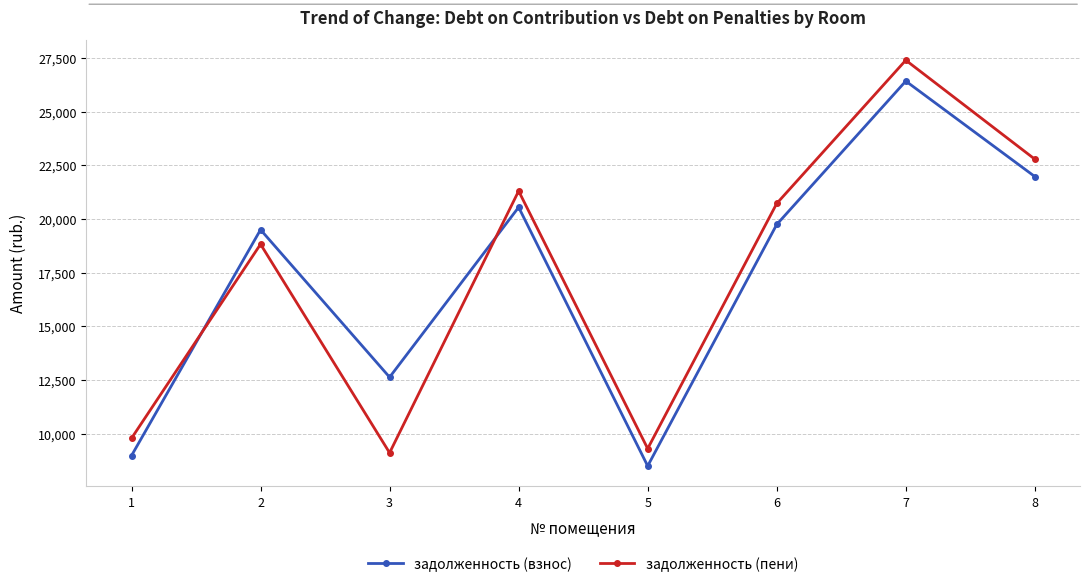

At which label does задолженность (взнос) first exceed 19737?

4